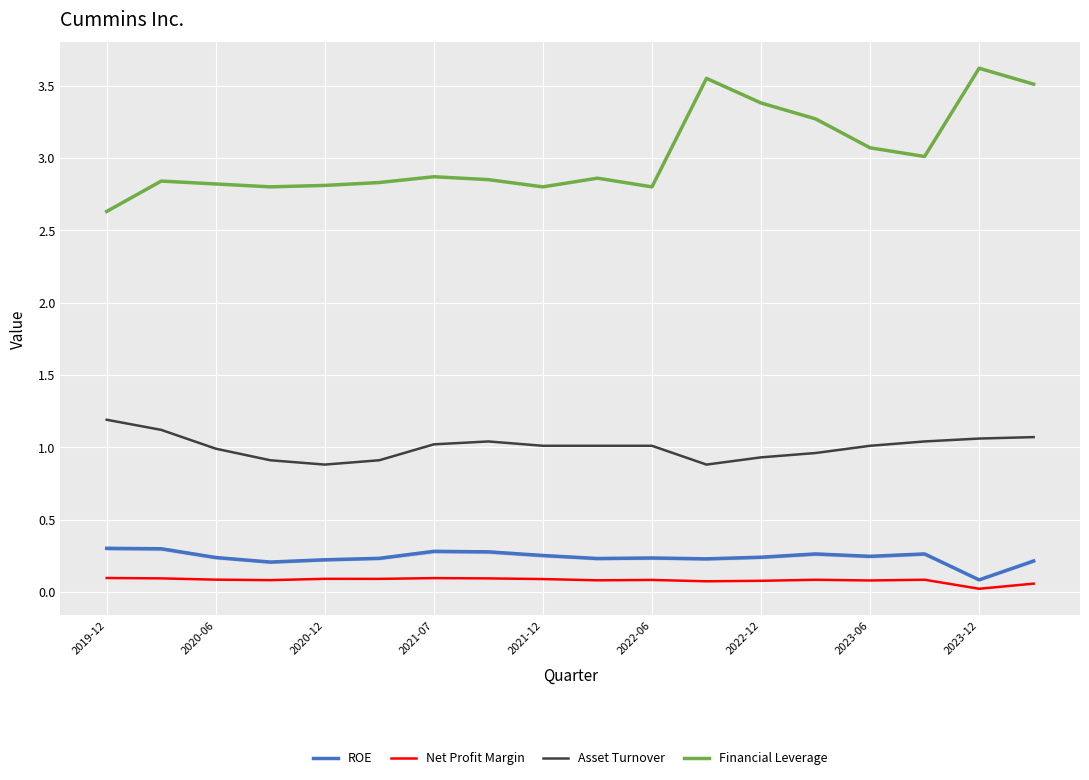

The ROE series shows 0.1 at 2023-06. True or false?

False